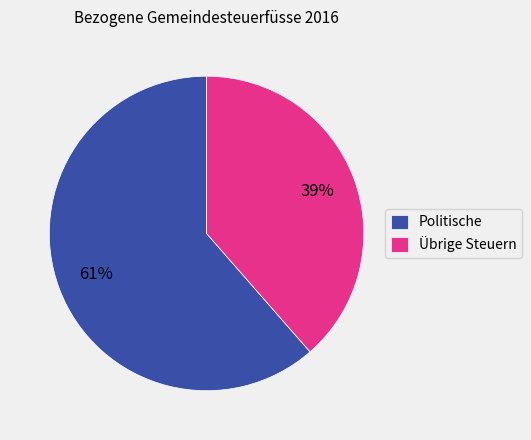

Which category has the smallest portion of the pie?

Übrige Steuern